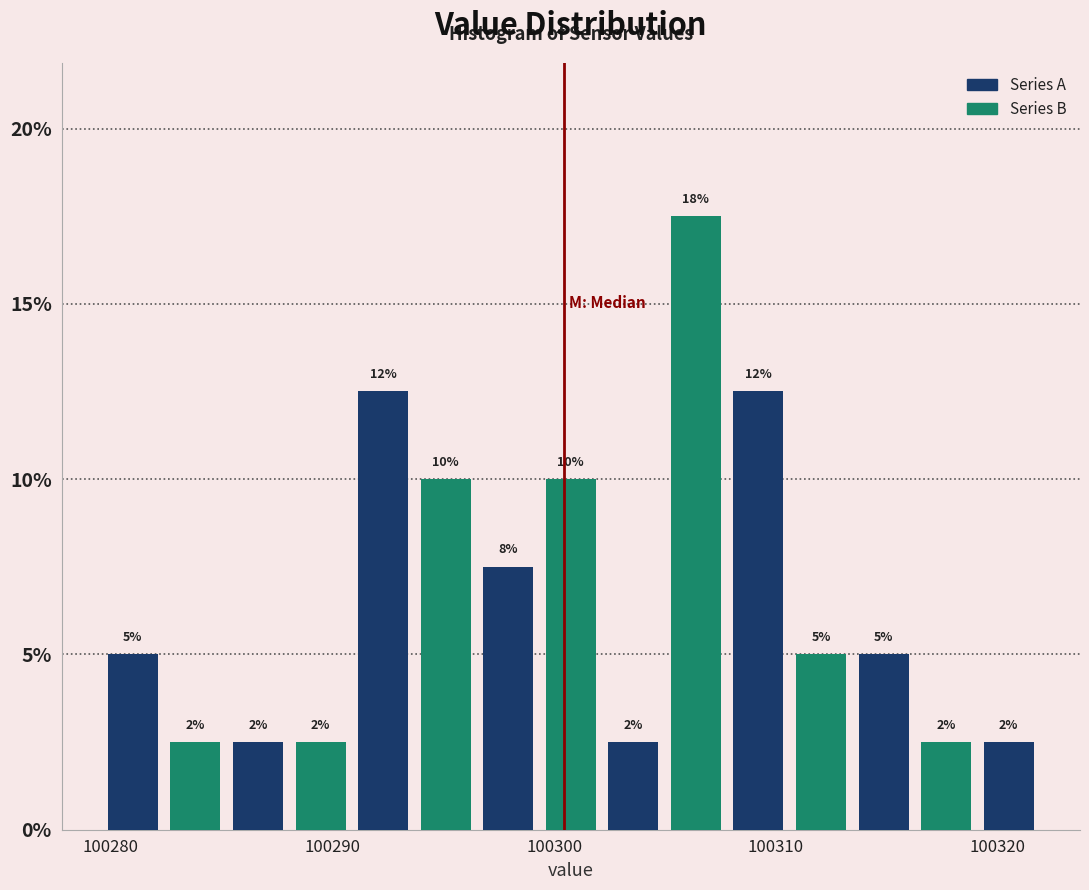

Around what value on the x-axis is the tallest bar? Give the approximate position of its centre, as read against the axis.

100306